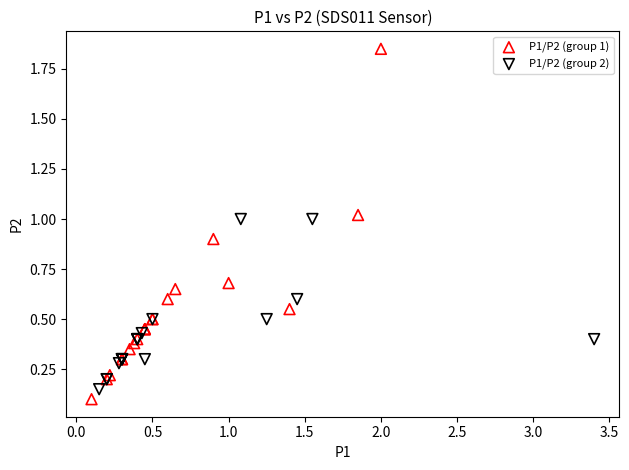

Which series contains the lowest Y value?

P1/P2 (group 1)